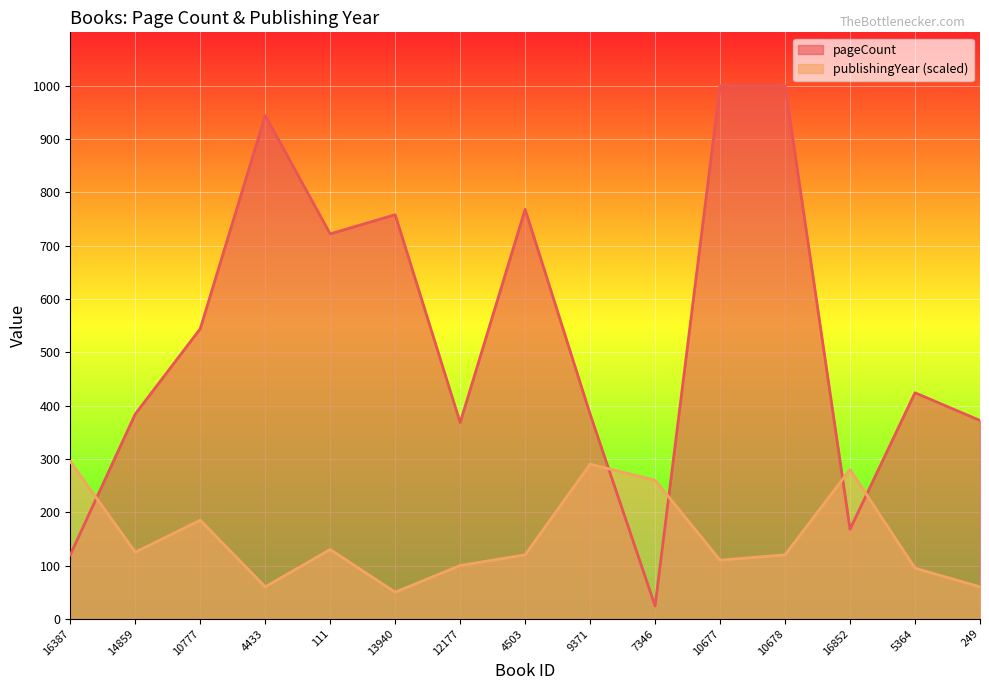

Reading left to right, list all the values displayed in this chart.

pageCount: 120	384	544	944	722	758	368	768	384	24	1000	1000	168	424	372
publishingYear: 295	125	185	60	130	50	100	120	290	260	110	120	280	95	60